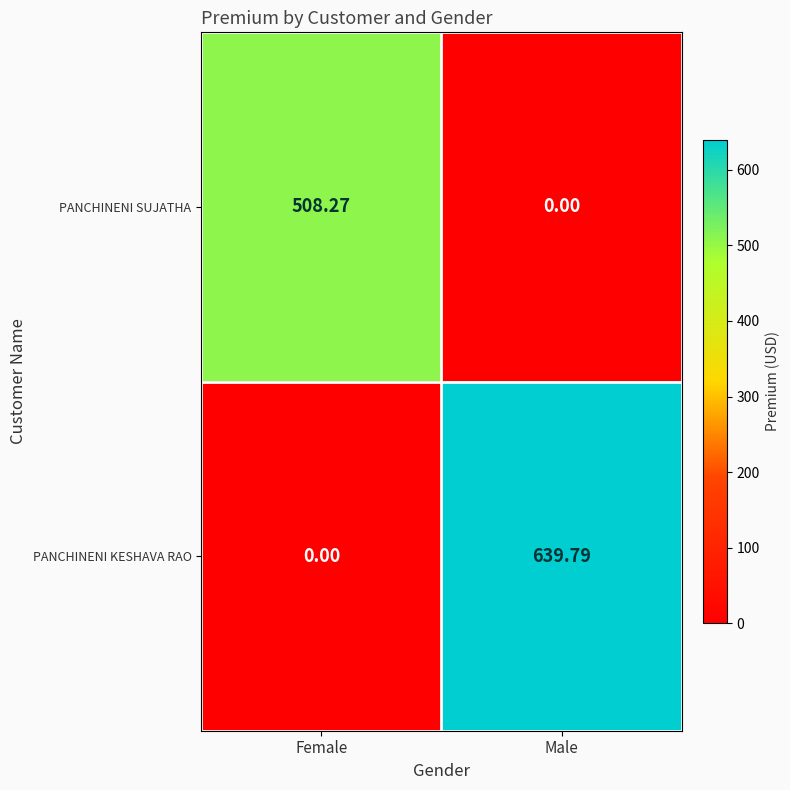

At which label does PANCHINENI SUJATHA first exceed 508?

Female